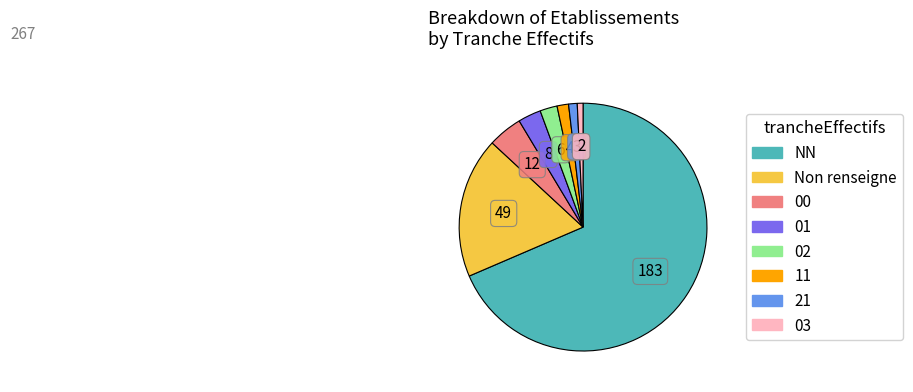

Is there any slice that represents more than half of the pie?

Yes